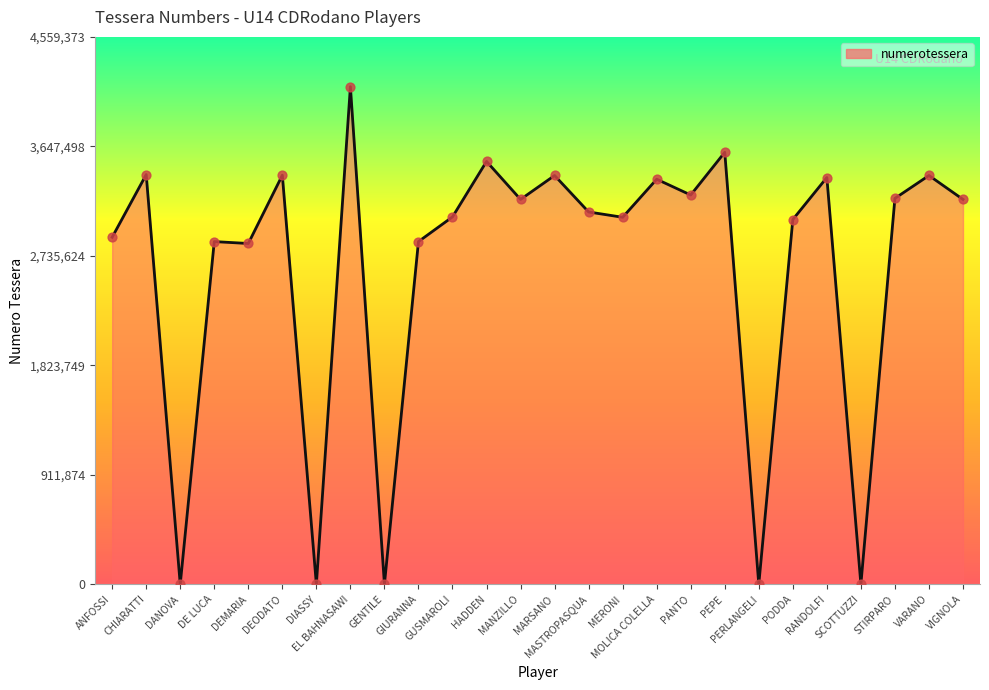

Between GUSMAROLI and MOLICA COLELLA, which is larger?

MOLICA COLELLA